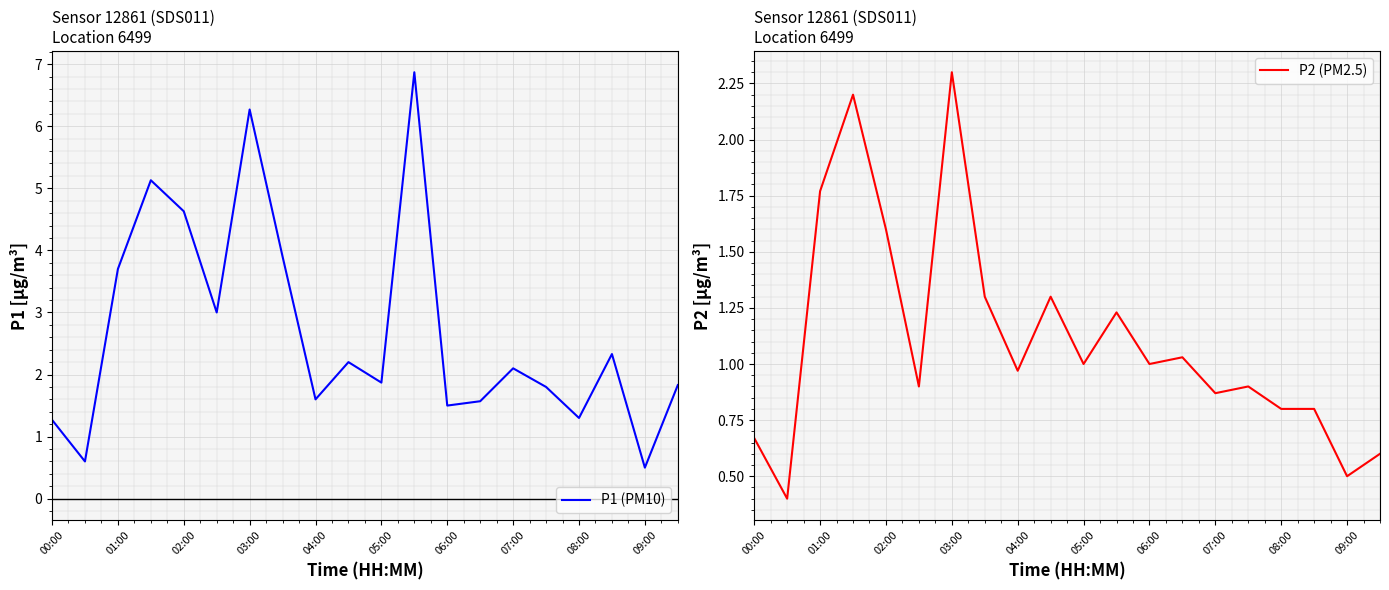

What is the highest value of the P1 (PM10) series?

6.9